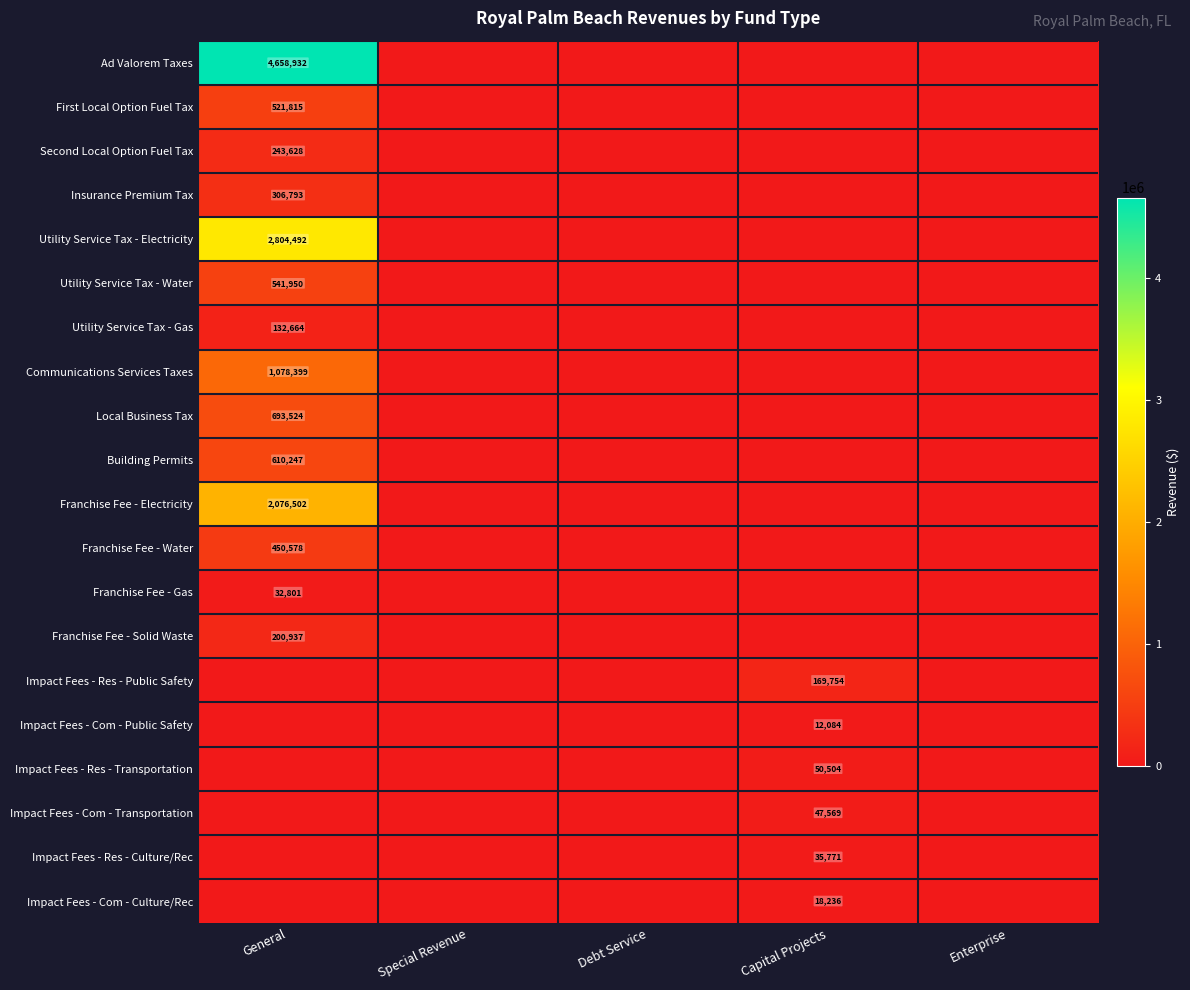

The Impact Fees - Com - Culture/Rec series shows 18236 at Capital Projects. True or false?

True